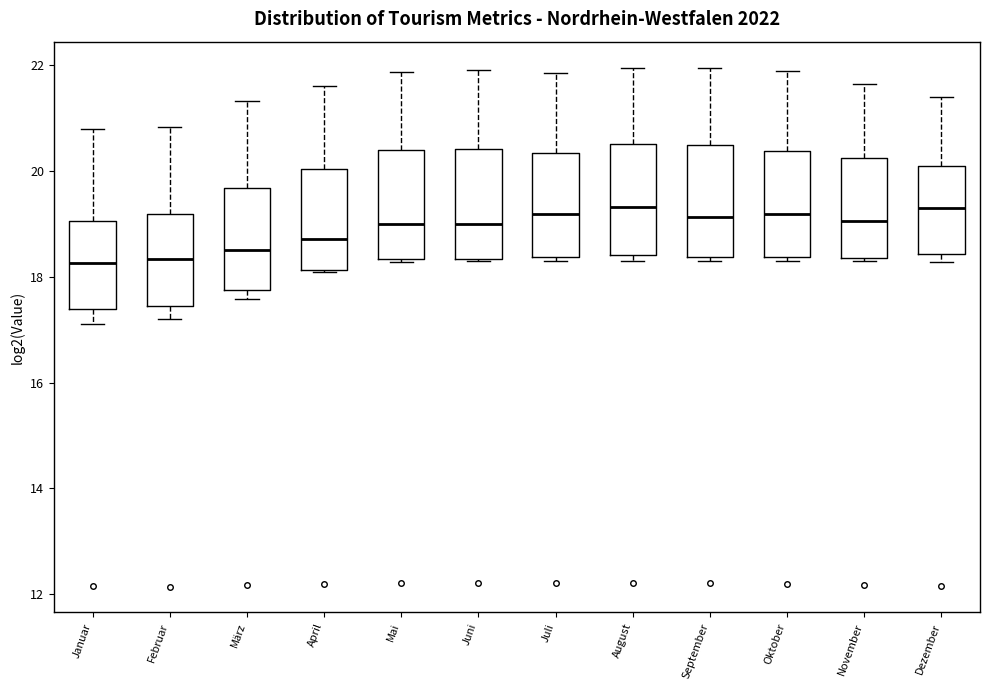

Where does the lower whisker of the box for Februar end on the y-axis? The values are not printed on the chart, so give them approximately, as read against the axis.

17.2